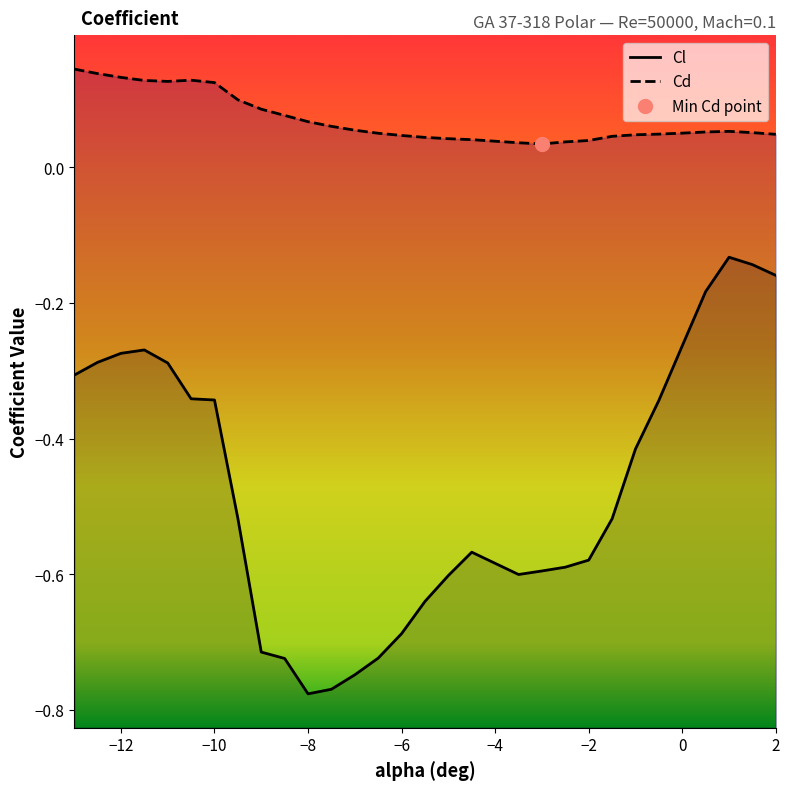

How many lines are shown in the chart?

2